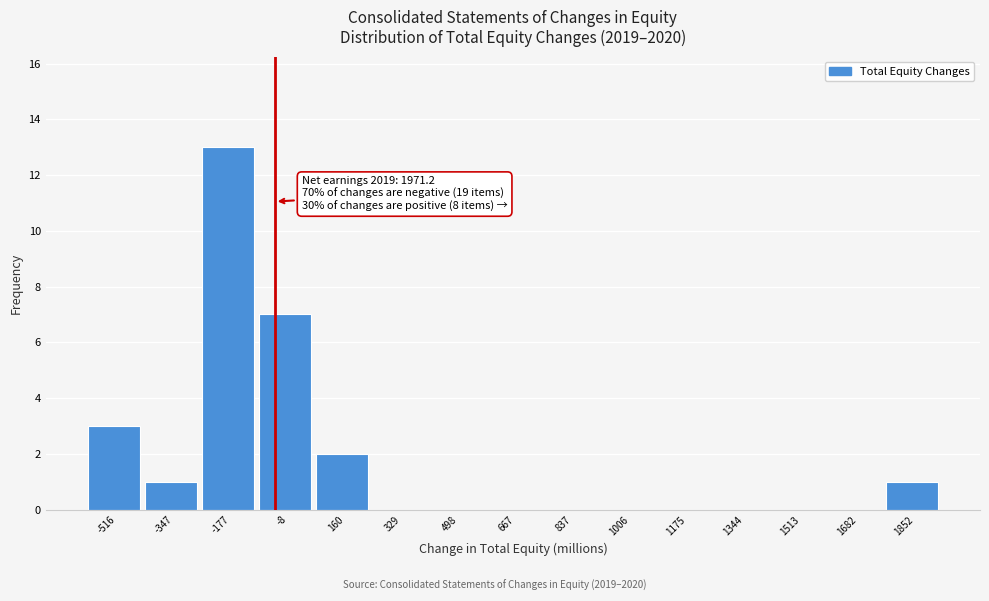

Reading right to left, what are all the values shown in this chart?

1852=1	1682=0	1513=0	1344=0	1175=0	1006=0	837=0	667=0	498=0	329=0	160=2	-8=7	-177=13	-347=1	-516=3